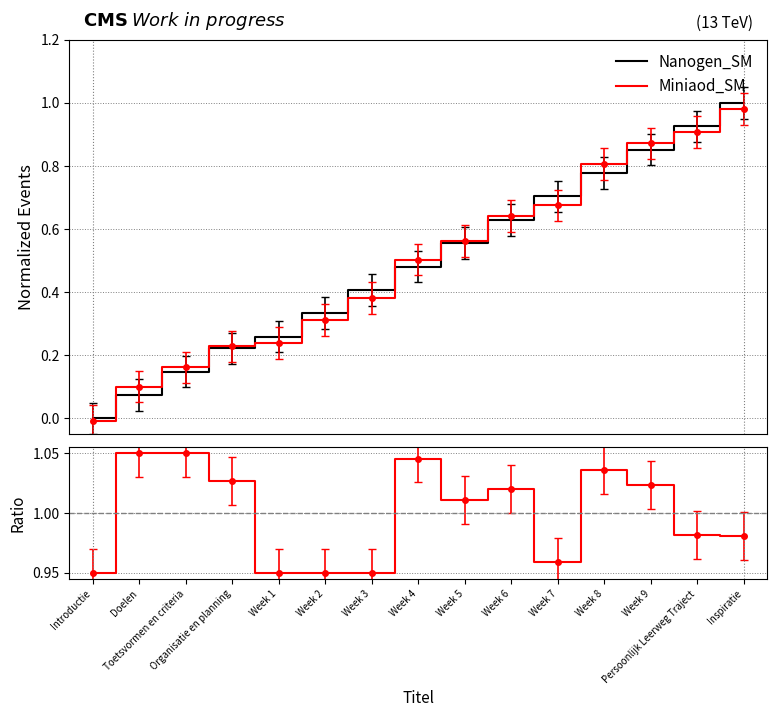

What value does the Nanogen_SM series have at Organisatie en planning?

0.2